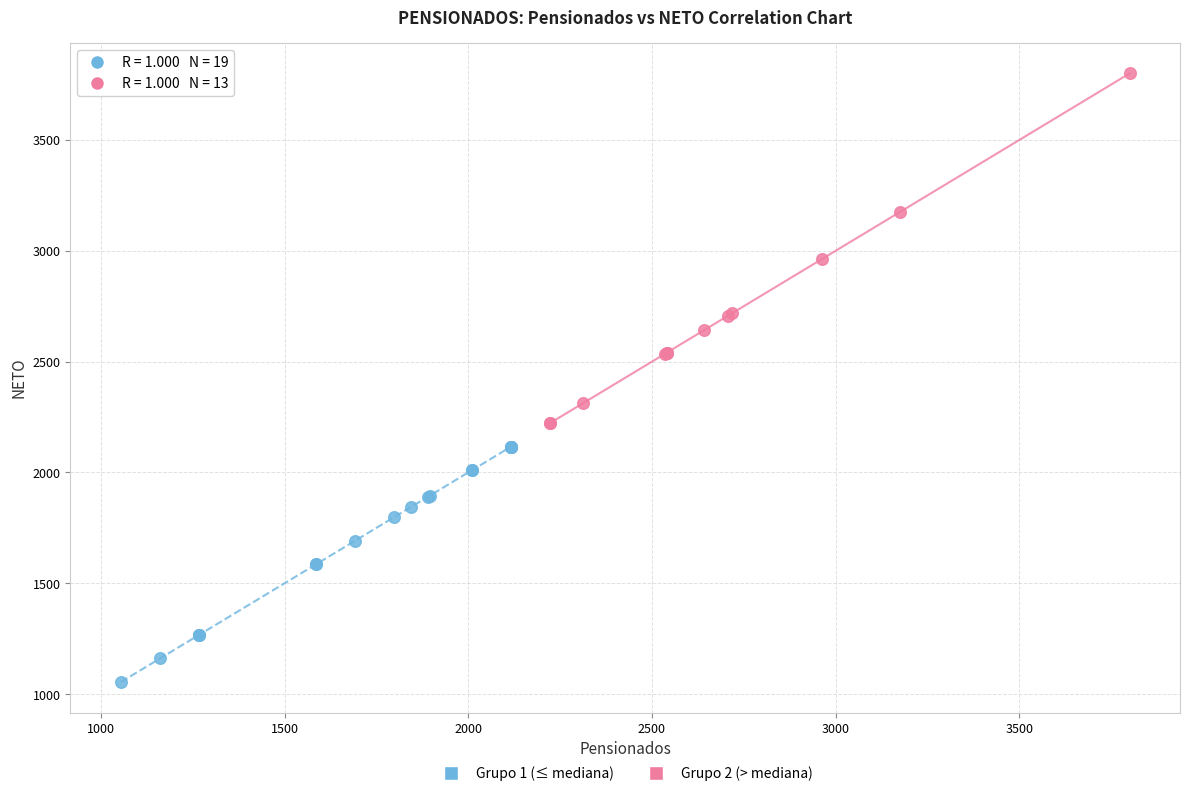

Which series contains the lowest Y value?

Grupo 1 (≤ mediana)